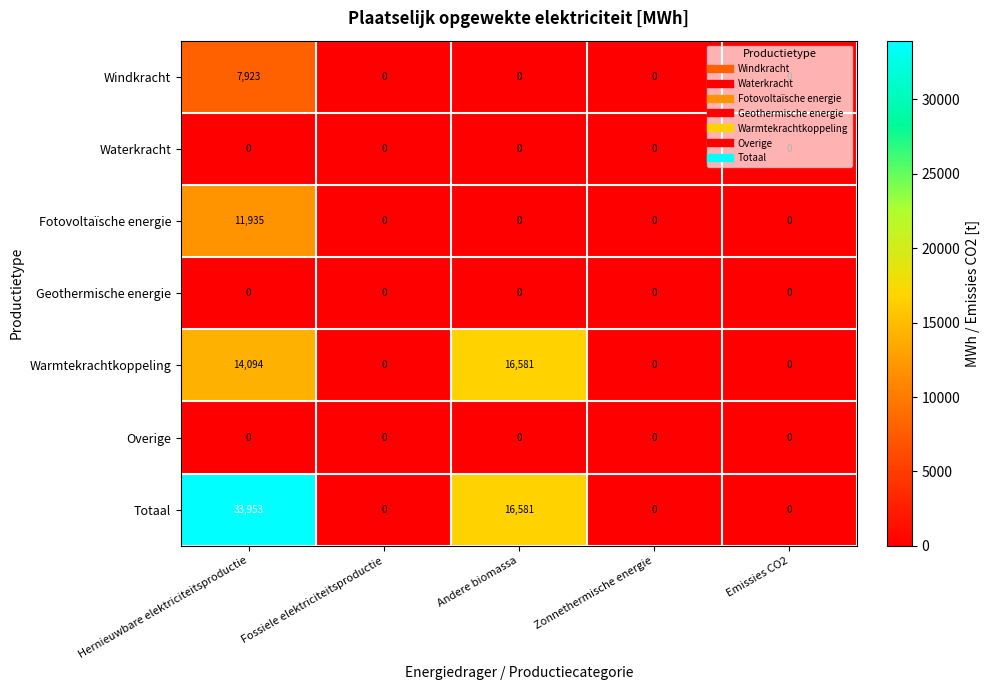

What is the greatest value displayed?

33953